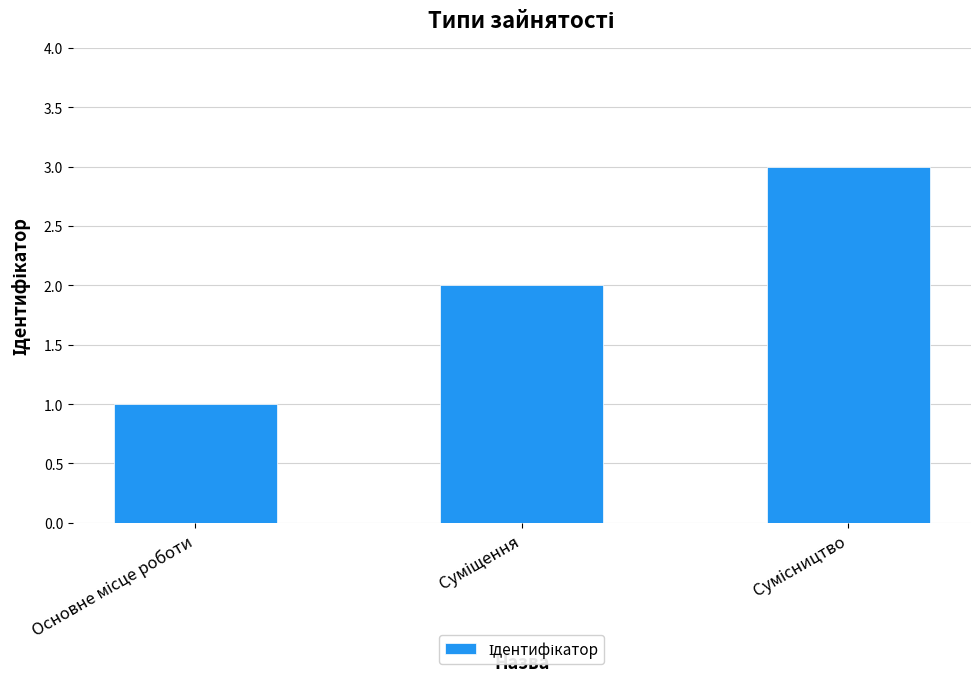

What is the sum of all values?

6